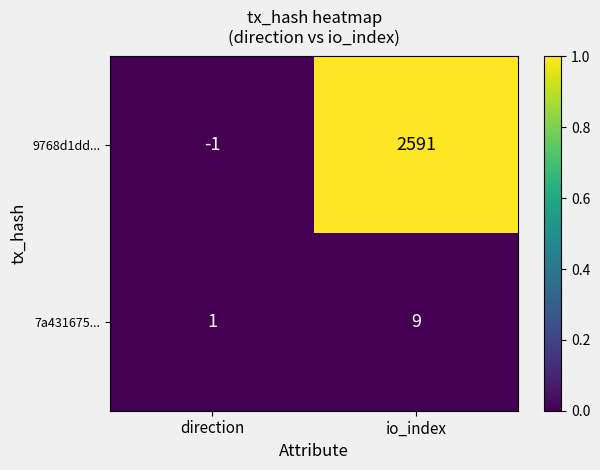

Rank the series by their average value, from highest to lowest.

9768d1dd..., 7a431675...